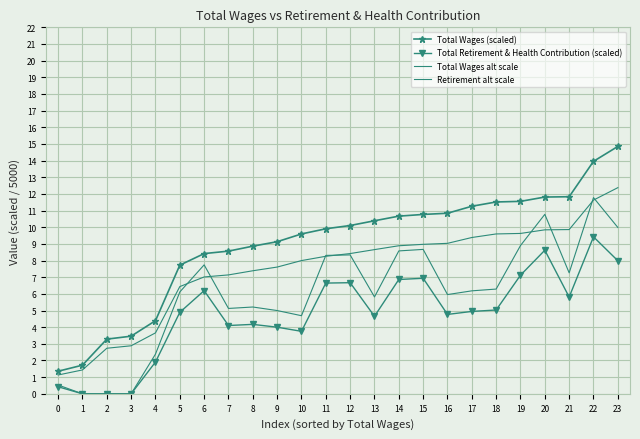

How many lines are shown in the chart?

4